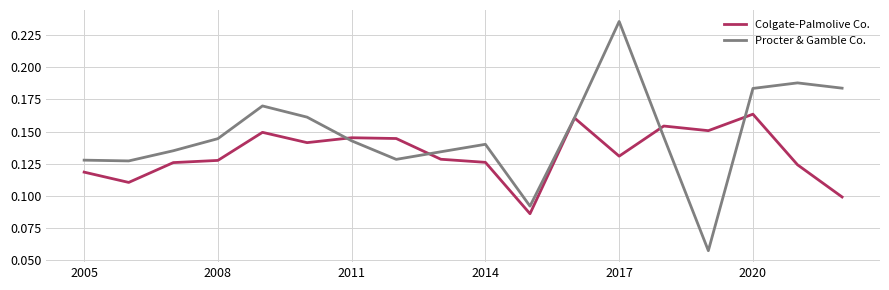

List the series in order of their peak value, highest first.

Procter & Gamble Co., Colgate-Palmolive Co.